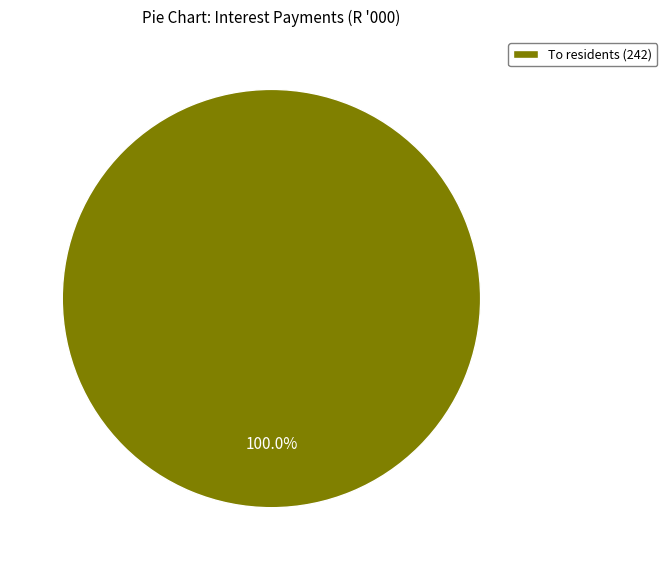

Rank the categories by value from lowest to highest.

To residents (242)